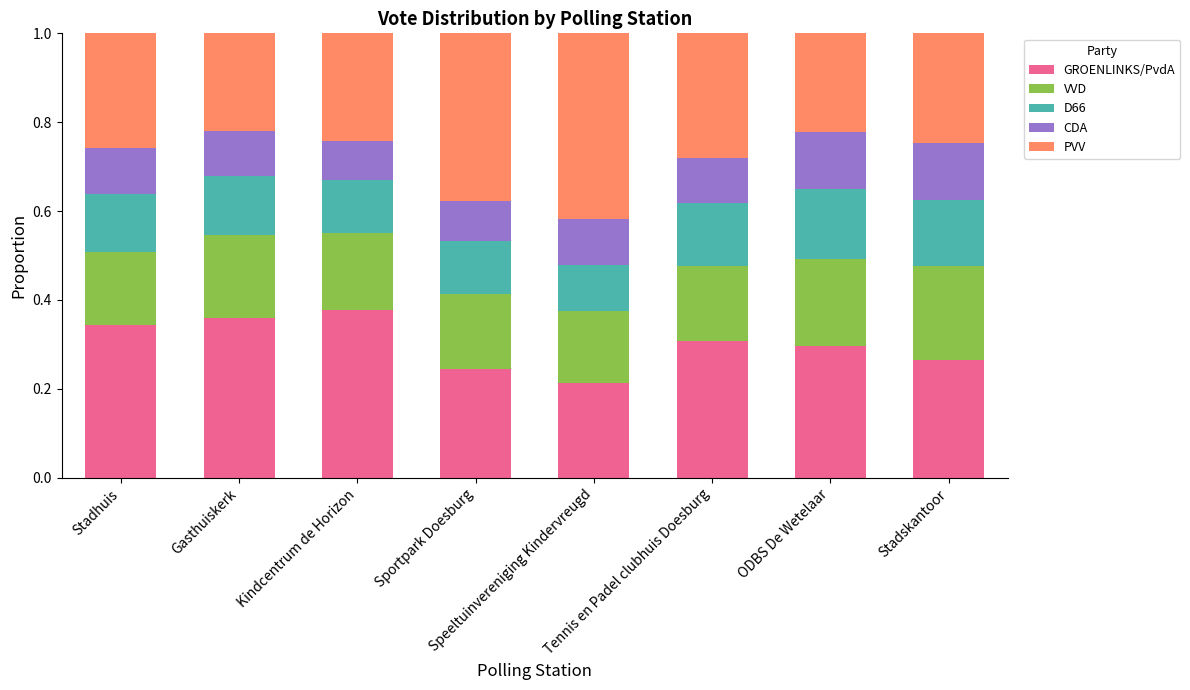

How many bars are there in total?

8